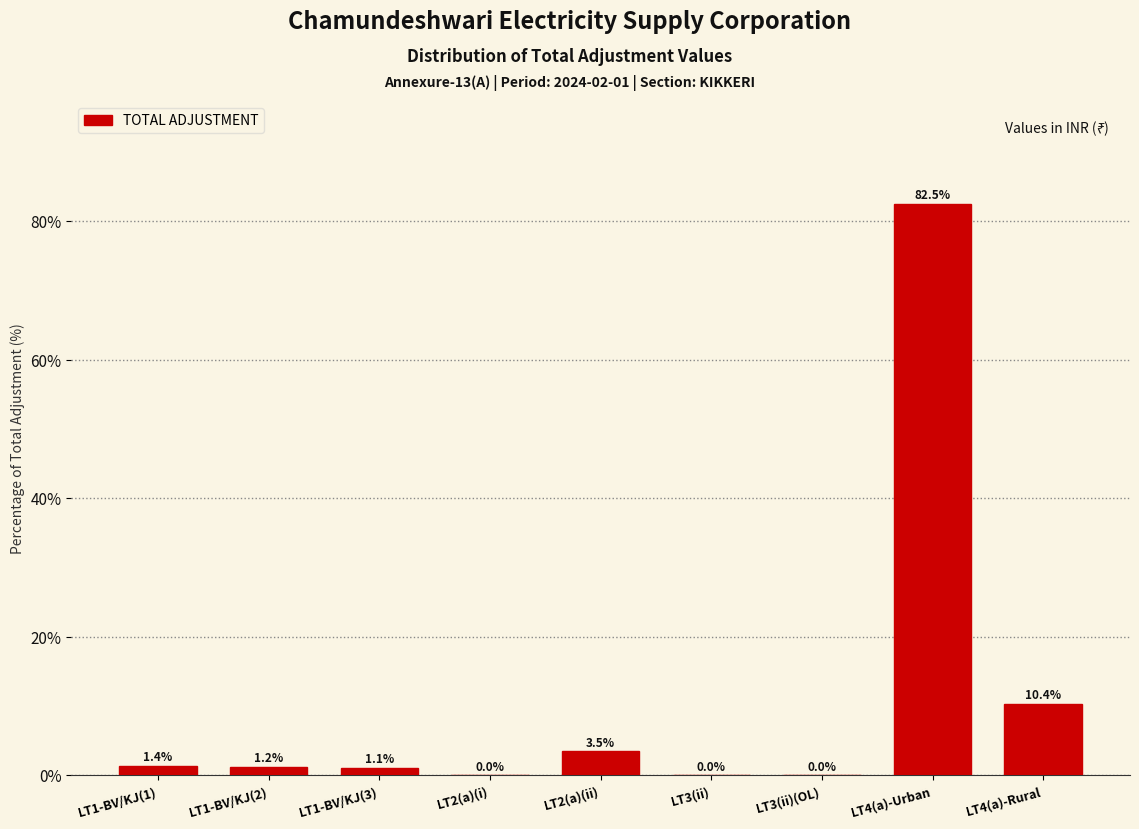

At which label does the data first exceed 1?

LT1-BV/KJ(1)